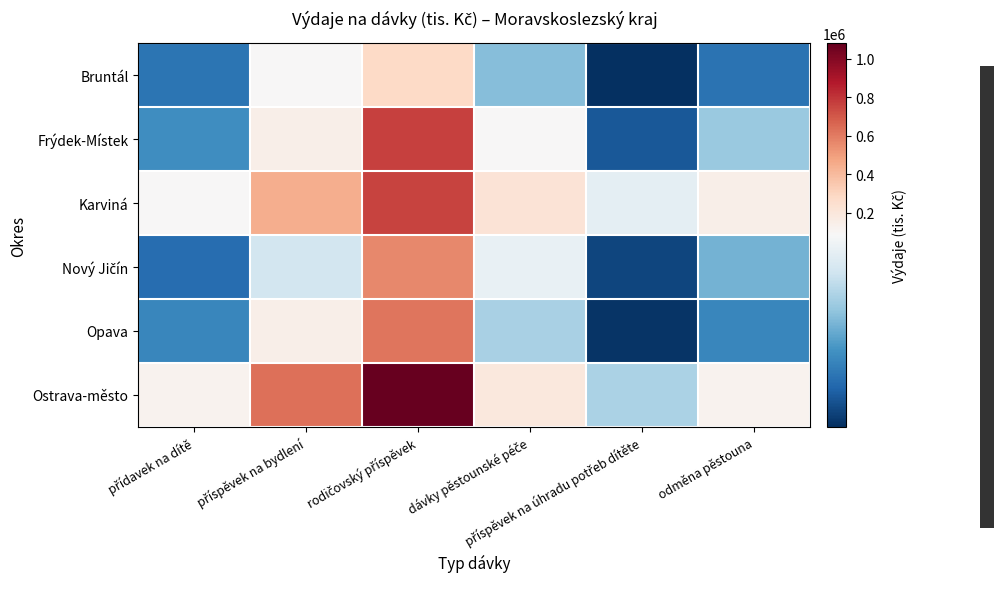

Which series has the widest spread of values?

Ostrava-město